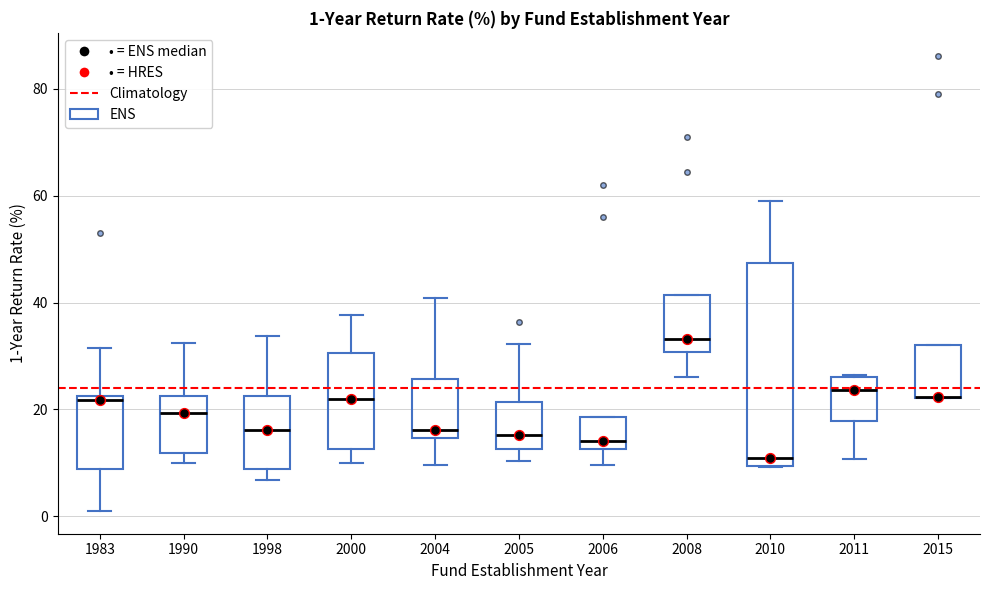

Which box is the tallest, from its lower edge to its upper edge?

2010